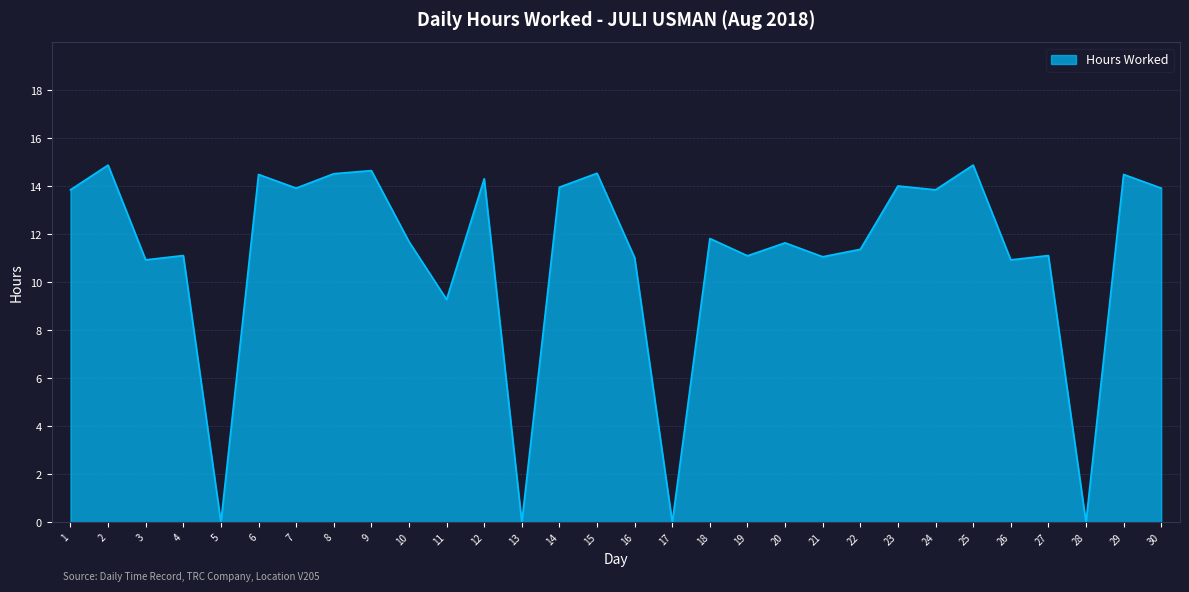

The chart shows a value of 6.5 at 6. True or false?

False